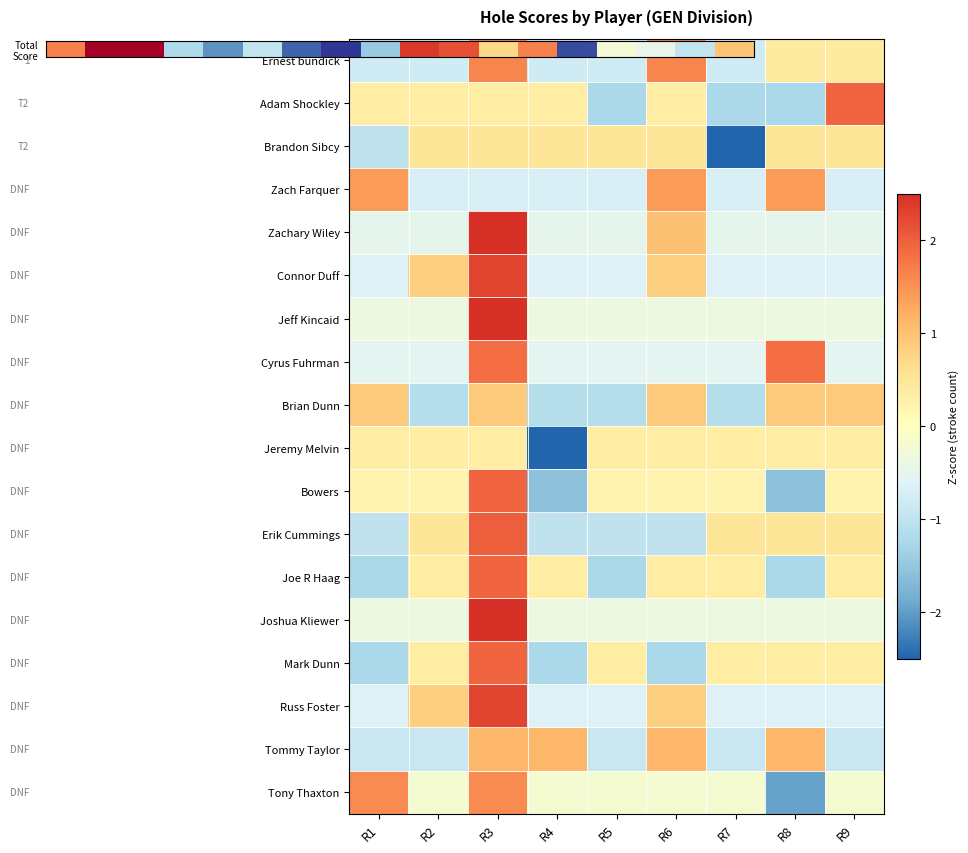

Reading left to right, list all the values displayed in this chart.

Ernest bundick: R1=-0.8	R2=-0.8	R3=1.6	R4=-0.8	R5=-0.8	R6=1.6	R7=-0.8	R8=0.4	R9=0.4
Adam Shockley: R1=0.4	R2=0.4	R3=0.4	R4=0.4	R5=-1.2	R6=0.4	R7=-1.2	R8=-1.2	R9=1.9
Brandon Sibcy: R1=-1.0	R2=0.5	R3=0.5	R4=0.5	R5=0.5	R6=0.5	R7=-2.5	R8=0.5	R9=0.5
Zach Farquer: R1=1.4	R2=-0.7	R3=-0.7	R4=-0.7	R5=-0.7	R6=1.4	R7=-0.7	R8=1.4	R9=-0.7
Zachary Wiley: R1=-0.5	R2=-0.5	R3=2.5	R4=-0.5	R5=-0.5	R6=1.0	R7=-0.5	R8=-0.5	R9=-0.5
Connor Duff: R1=-0.6	R2=0.8	R3=2.3	R4=-0.6	R5=-0.6	R6=0.8	R7=-0.6	R8=-0.6	R9=-0.6
Jeff Kincaid: R1=-0.4	R2=-0.4	R3=2.8	R4=-0.4	R5=-0.4	R6=-0.4	R7=-0.4	R8=-0.4	R9=-0.4
Cyrus Fuhrman: R1=-0.5	R2=-0.5	R3=1.9	R4=-0.5	R5=-0.5	R6=-0.5	R7=-0.5	R8=1.9	R9=-0.5
Brian Dunn: R1=0.9	R2=-1.1	R3=0.9	R4=-1.1	R5=-1.1	R6=0.9	R7=-1.1	R8=0.9	R9=0.9
Jeremy Melvin: R1=0.4	R2=0.4	R3=0.4	R4=-2.8	R5=0.4	R6=0.4	R7=0.4	R8=0.4	R9=0.4
Bowers: R1=0.2	R2=0.2	R3=2.0	R4=-1.6	R5=0.2	R6=0.2	R7=0.2	R8=-1.6	R9=0.2
Erik Cummings: R1=-1.0	R2=0.5	R3=2.0	R4=-1.0	R5=-1.0	R6=-1.0	R7=0.5	R8=0.5	R9=0.5
Joe R Haag: R1=-1.2	R2=0.4	R3=1.9	R4=0.4	R5=-1.2	R6=0.4	R7=0.4	R8=-1.2	R9=0.4
Joshua Kliewer: R1=-0.4	R2=-0.4	R3=2.8	R4=-0.4	R5=-0.4	R6=-0.4	R7=-0.4	R8=-0.4	R9=-0.4
Mark Dunn: R1=-1.2	R2=0.4	R3=1.9	R4=-1.2	R5=0.4	R6=-1.2	R7=0.4	R8=0.4	R9=0.4
Russ Foster: R1=-0.6	R2=0.8	R3=2.3	R4=-0.6	R5=-0.6	R6=0.8	R7=-0.6	R8=-0.6	R9=-0.6
Tommy Taylor: R1=-0.9	R2=-0.9	R3=1.1	R4=1.1	R5=-0.9	R6=1.1	R7=-0.9	R8=1.1	R9=-0.9
Tony Thaxton: R1=1.6	R2=-0.2	R3=1.6	R4=-0.2	R5=-0.2	R6=-0.2	R7=-0.2	R8=-2.0	R9=-0.2